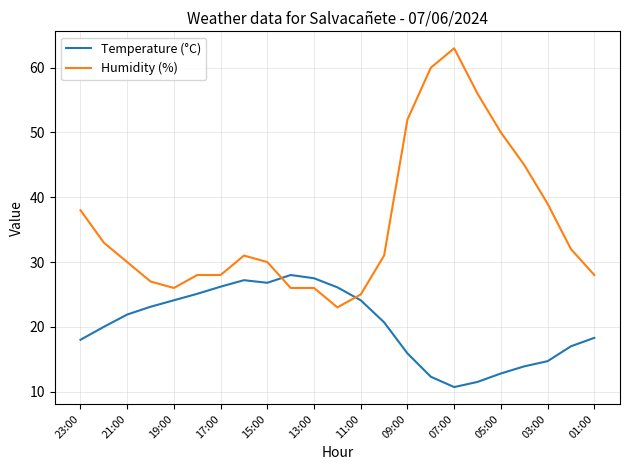

True or false: Humidity (%) and Temperature (°C) intersect in this chart.

True